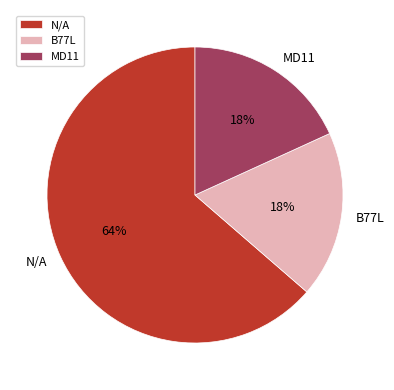

Is N/A the majority of the pie?

Yes